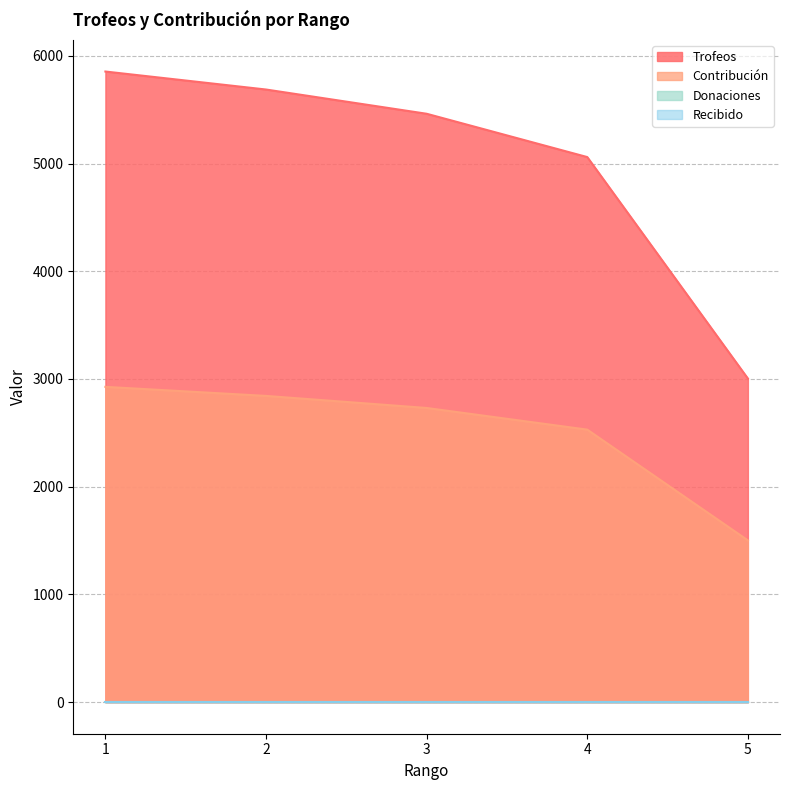

True or false: Contribución has more than 1 points higher than both neighbors.

False